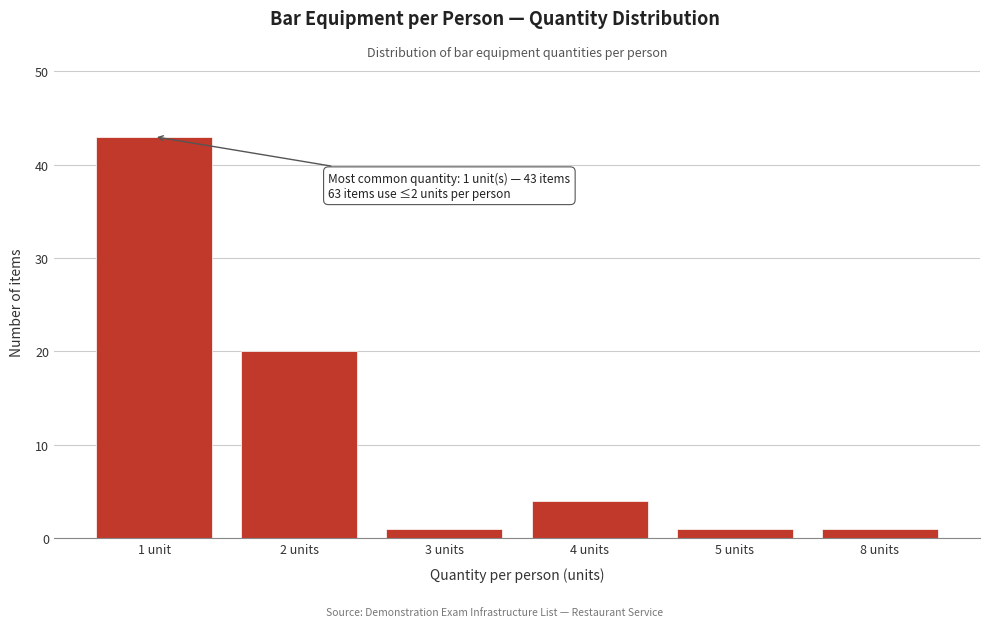

Reading right to left, list all the values displayed in this chart.

1	1	4	1	20	43